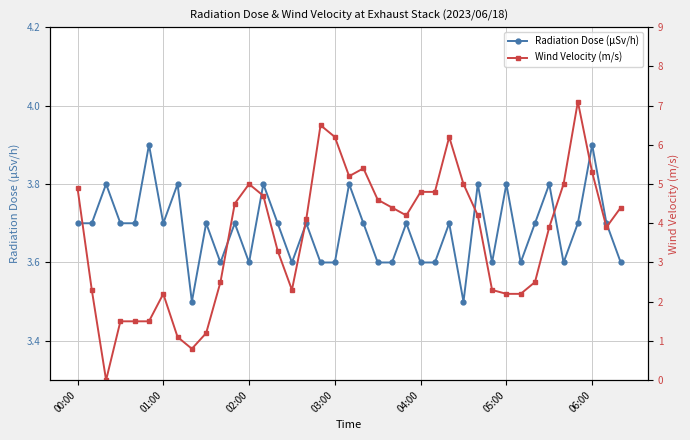

Where does the Wind Velocity (m/s) series first go above 4?

00:00